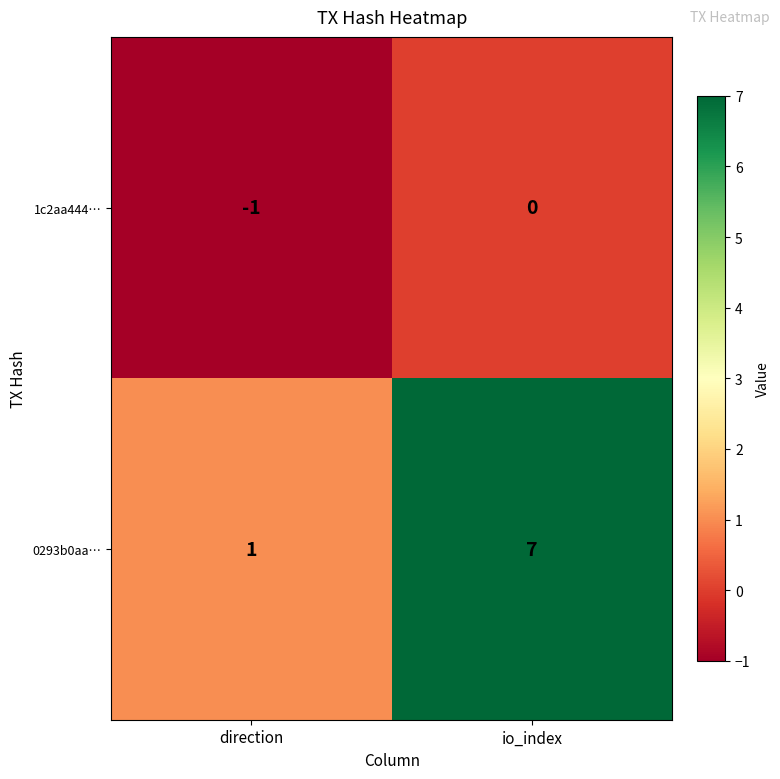

How many categories are shown in the chart?

2